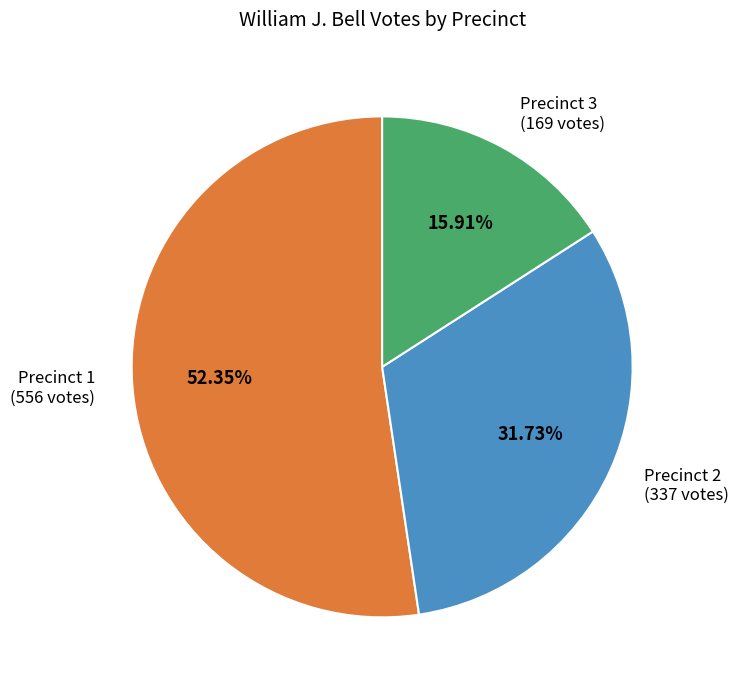

To the nearest percent, what percentage of the pie is Precinct 2?

32%